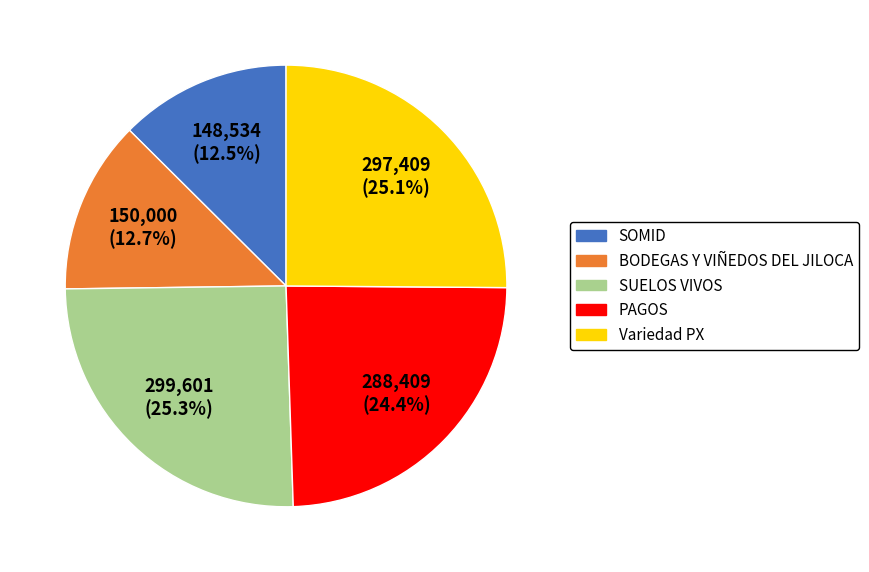

Does BODEGAS Y VIÑEDOS DEL JILOCA represent more than half of the total?

No